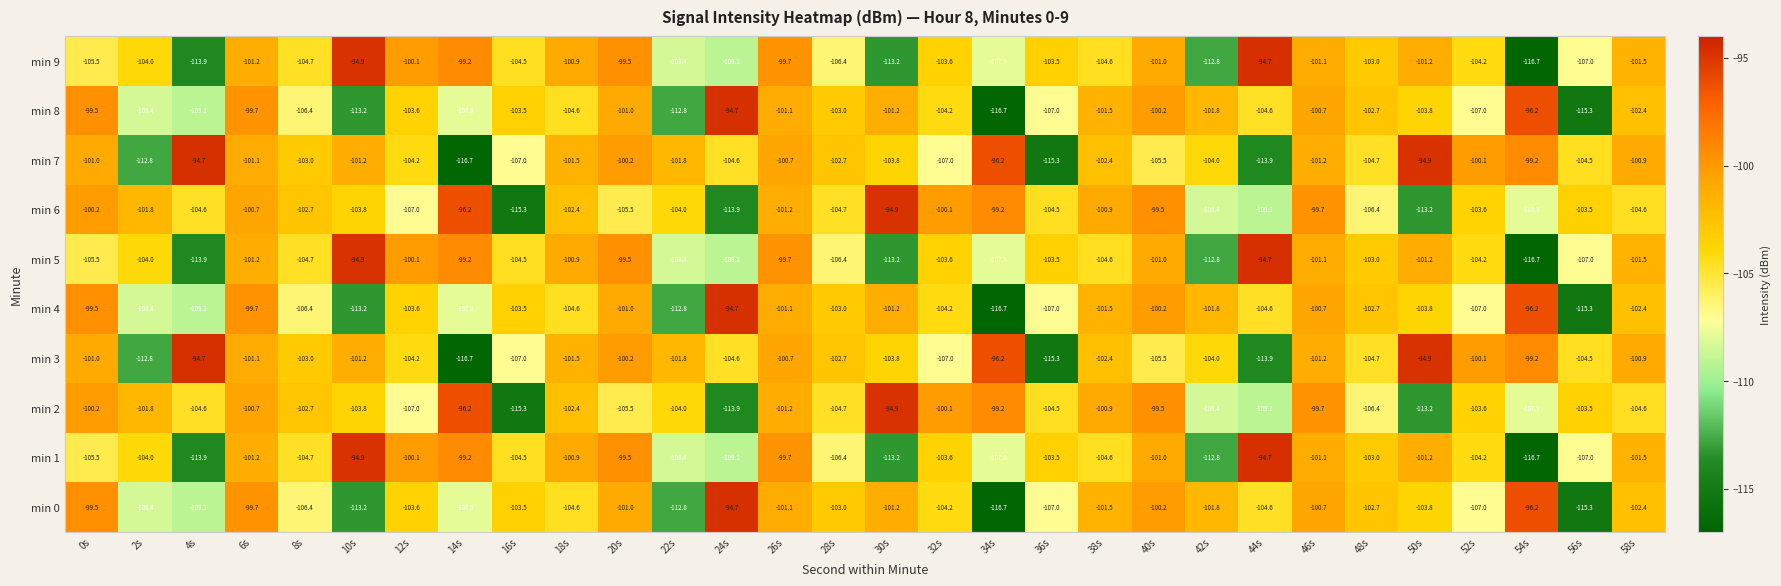

What is the sum of the min 6 values at 44s and 58s?

-213.7